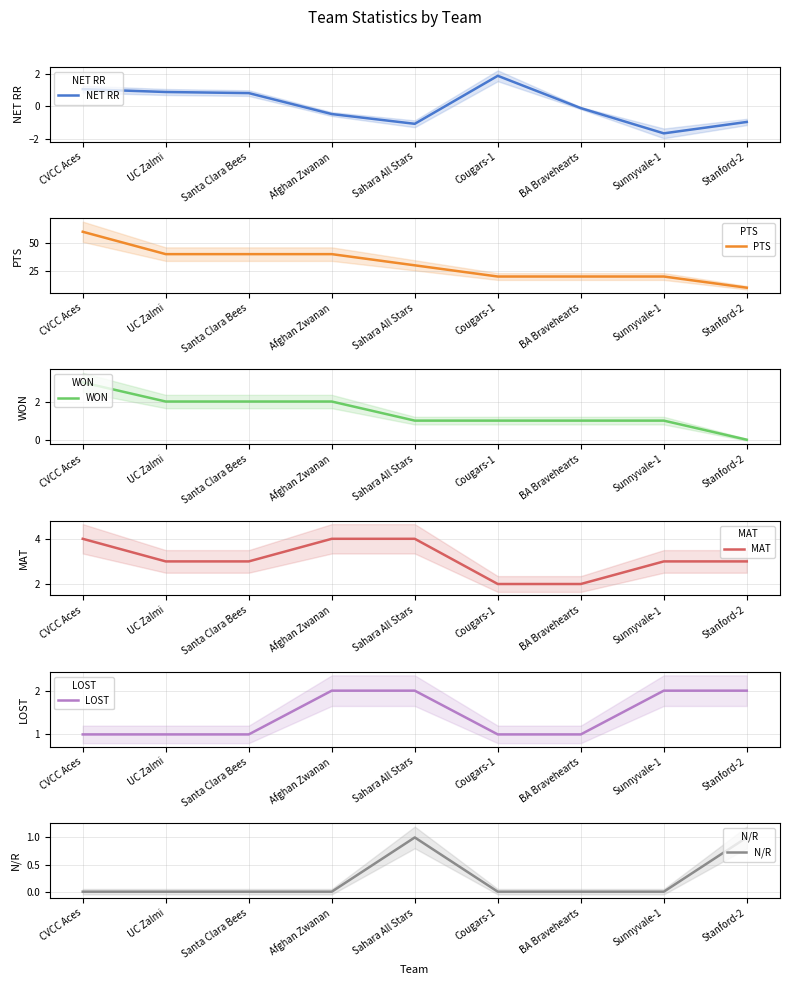

At which label does N/R reach its minimum?

CVCC Aces